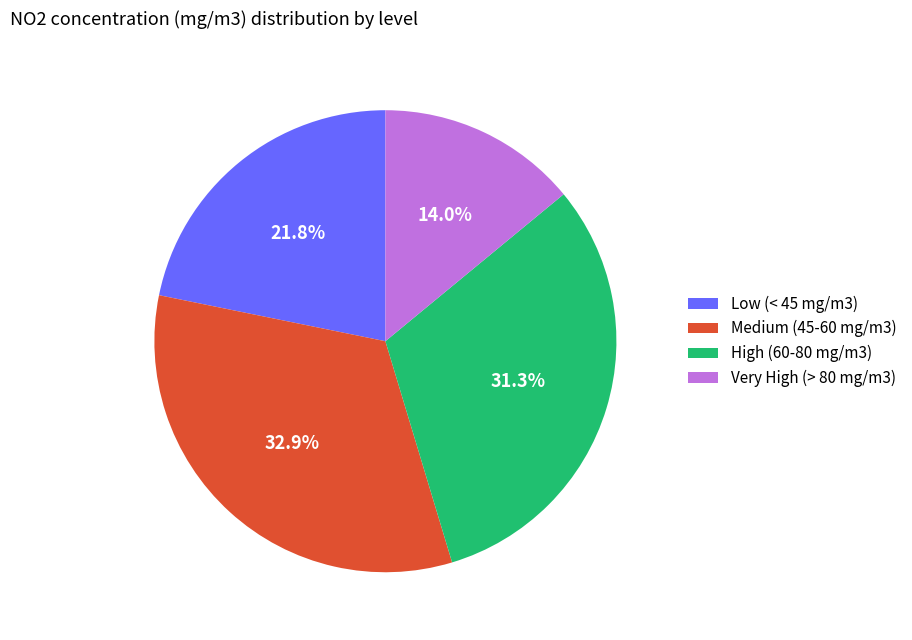

Does any single category account for the majority?

No